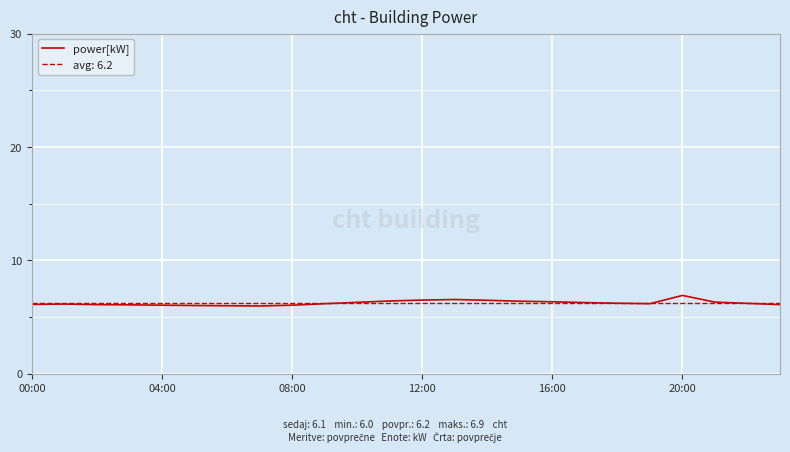

What is the lowest value of the power[kW] series?

6.0